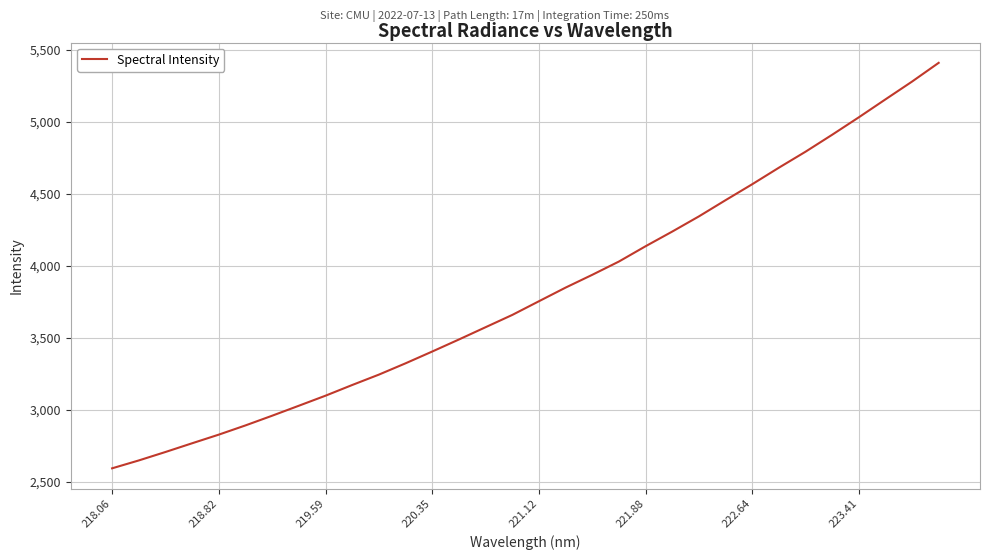

What is the smallest value displayed?

2595.8